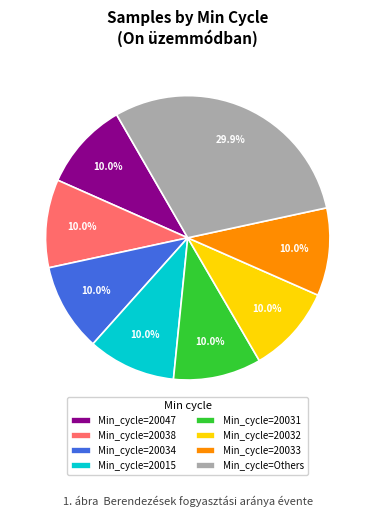

What is the ratio of the value at Min_cycle=20038 to the value at Min_cycle=20034?

1.0